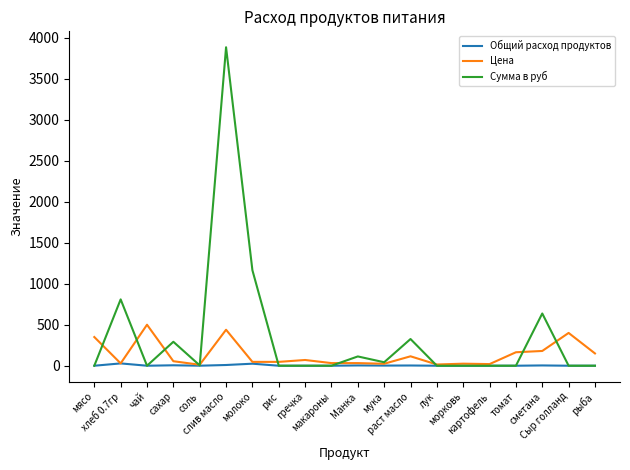

What is the sum of all Сумма в руб values?

7272.9